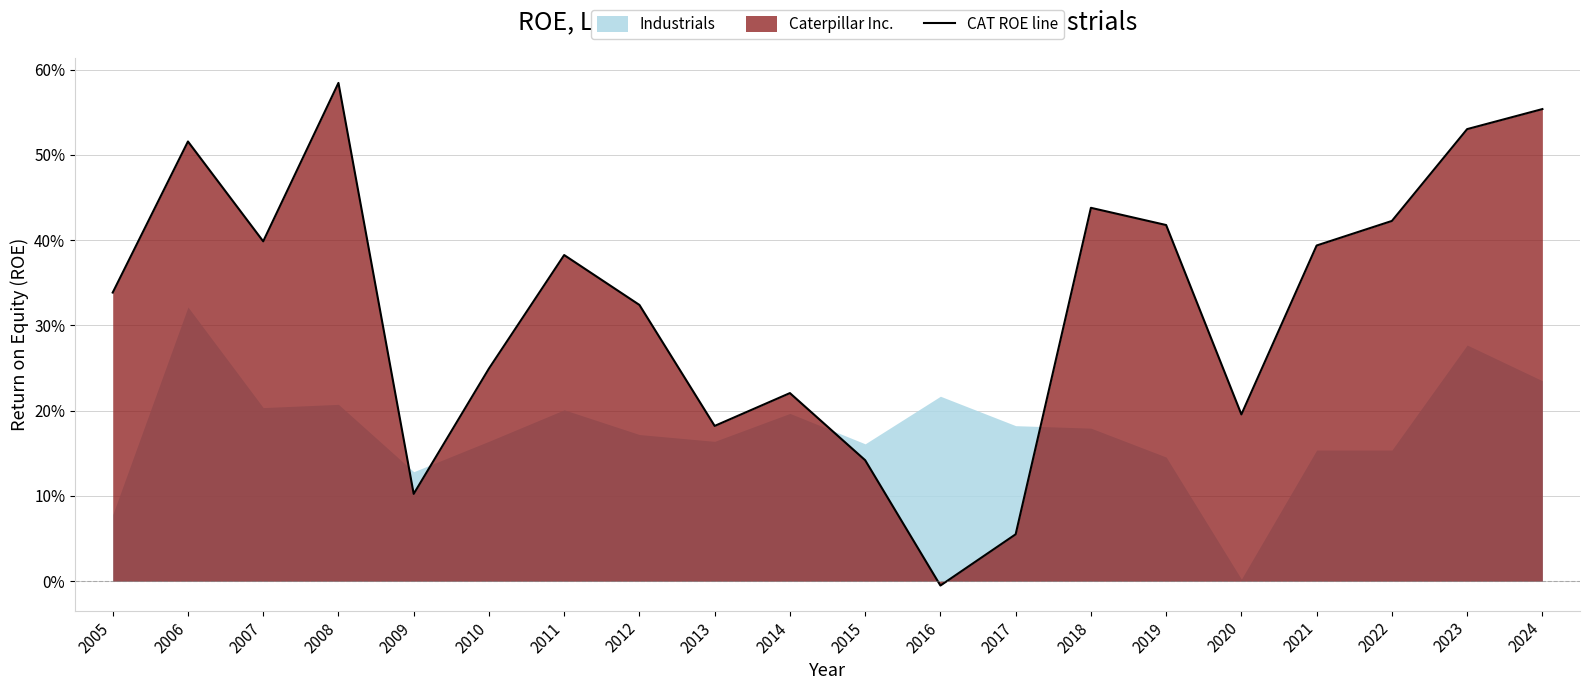

Rank the categories by value from highest to lowest.

2008, 2024, 2023, 2006, 2018, 2022, 2019, 2007, 2021, 2011, 2005, 2012, 2010, 2014, 2020, 2013, 2015, 2009, 2017, 2016